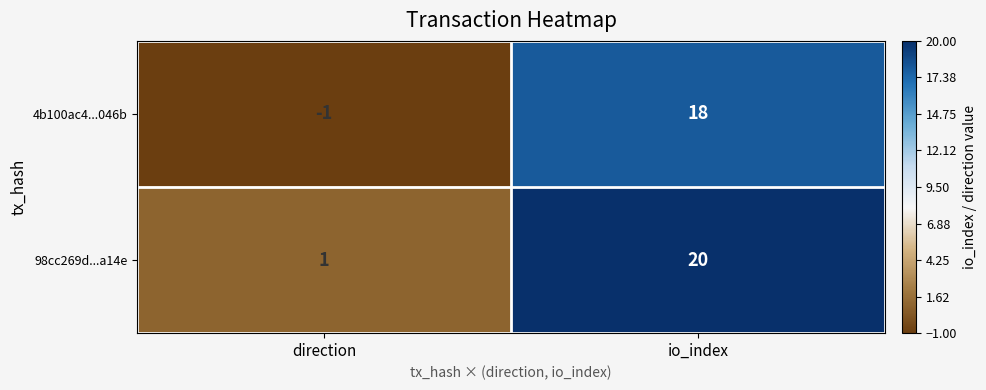

Which category has the lowest value across all series?

direction